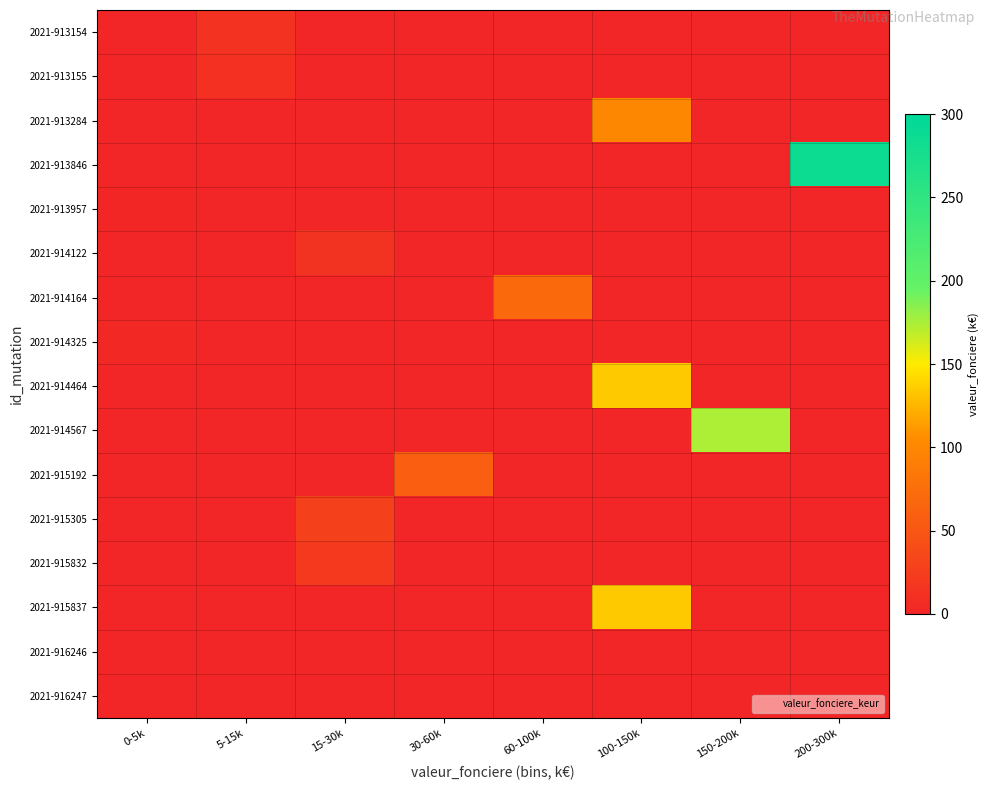

What is the total value across all series at 15-30k?

63.0